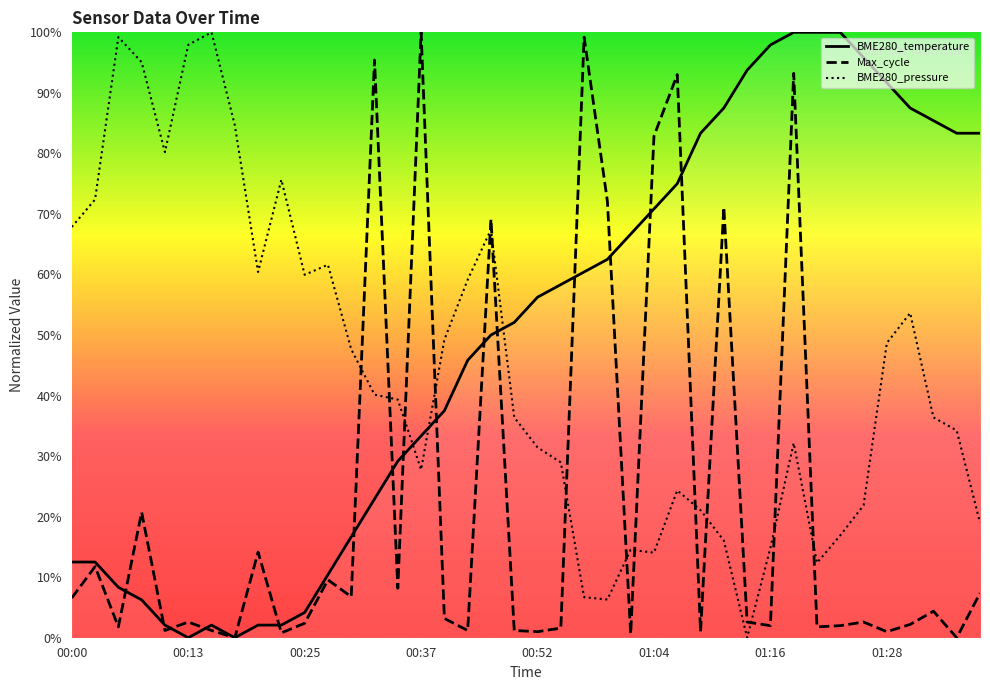

What is the maximum value shown in the chart?

100.0